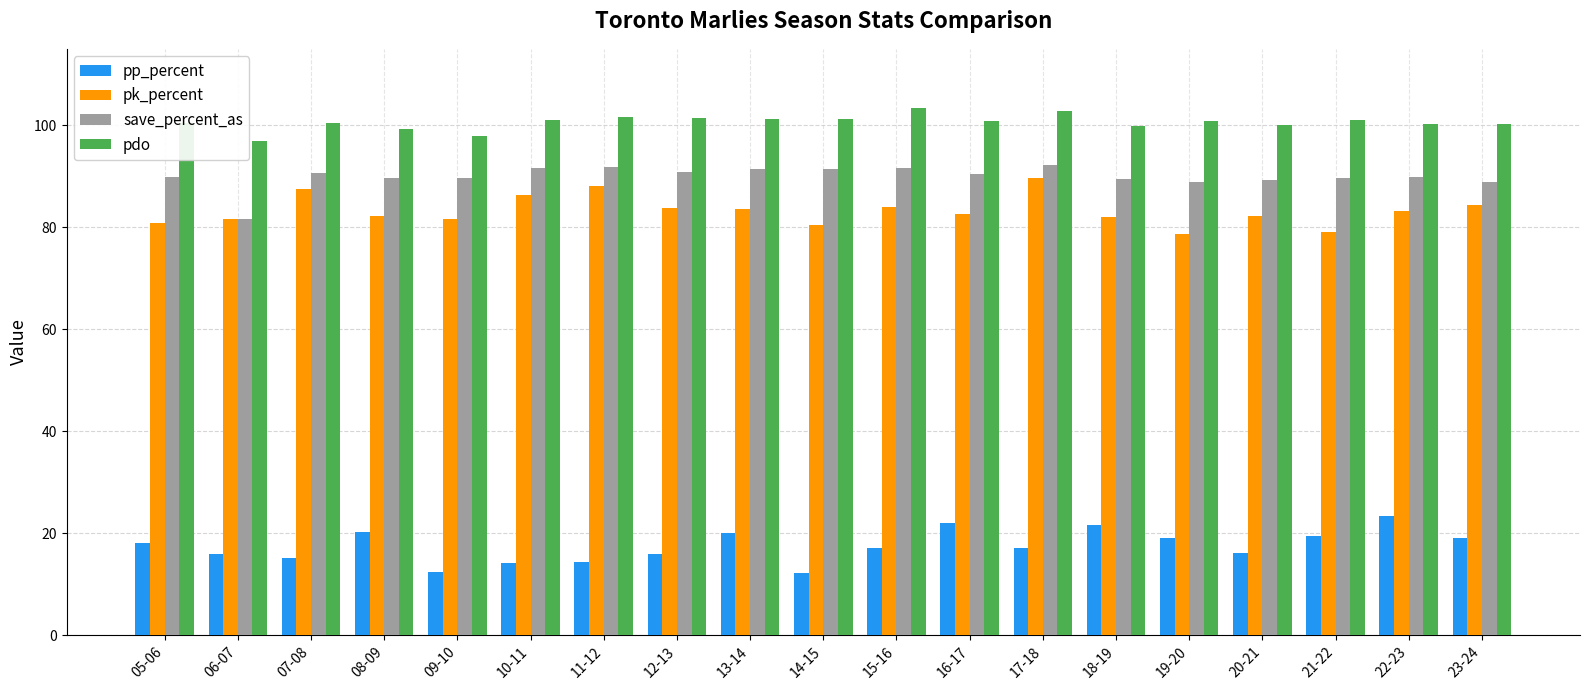

What is the spread (max minus min) of values at 22-23?

77.0